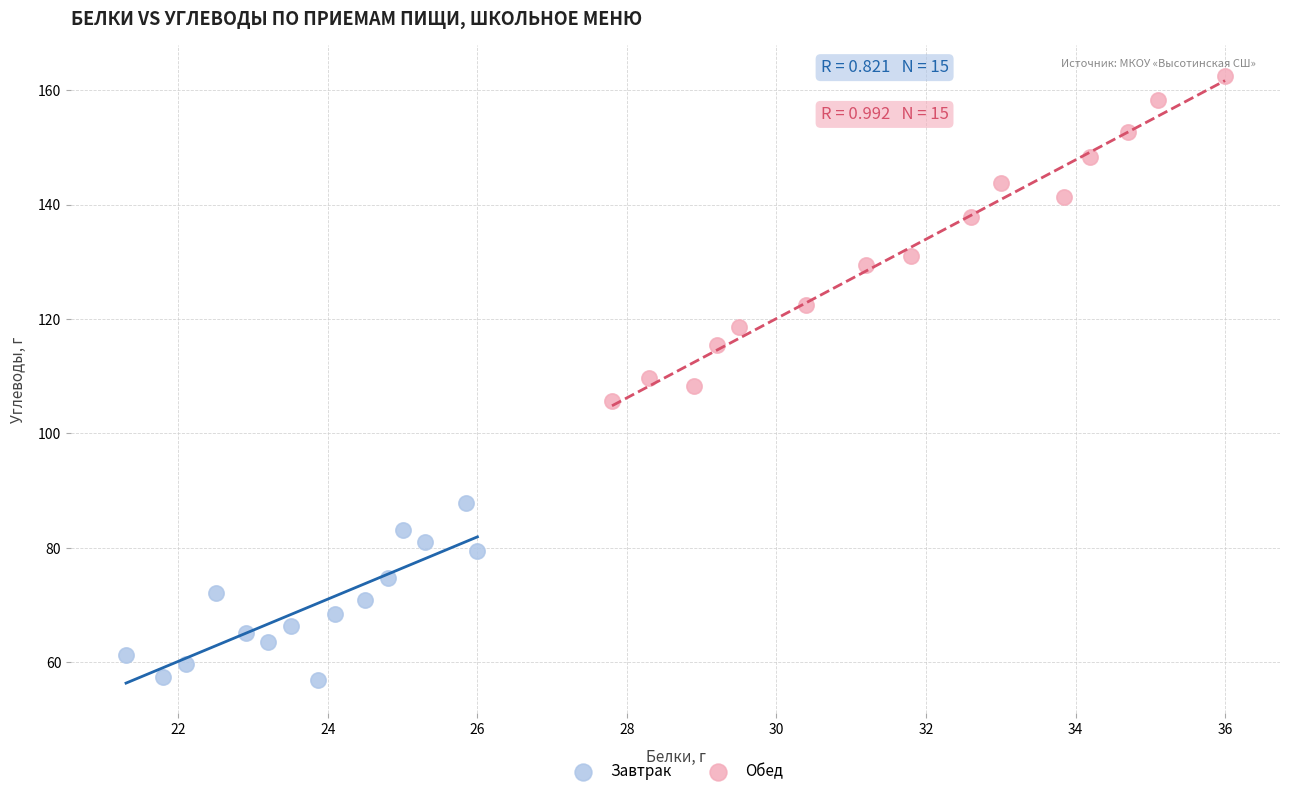

Which series contains the lowest Y value?

Завтрак